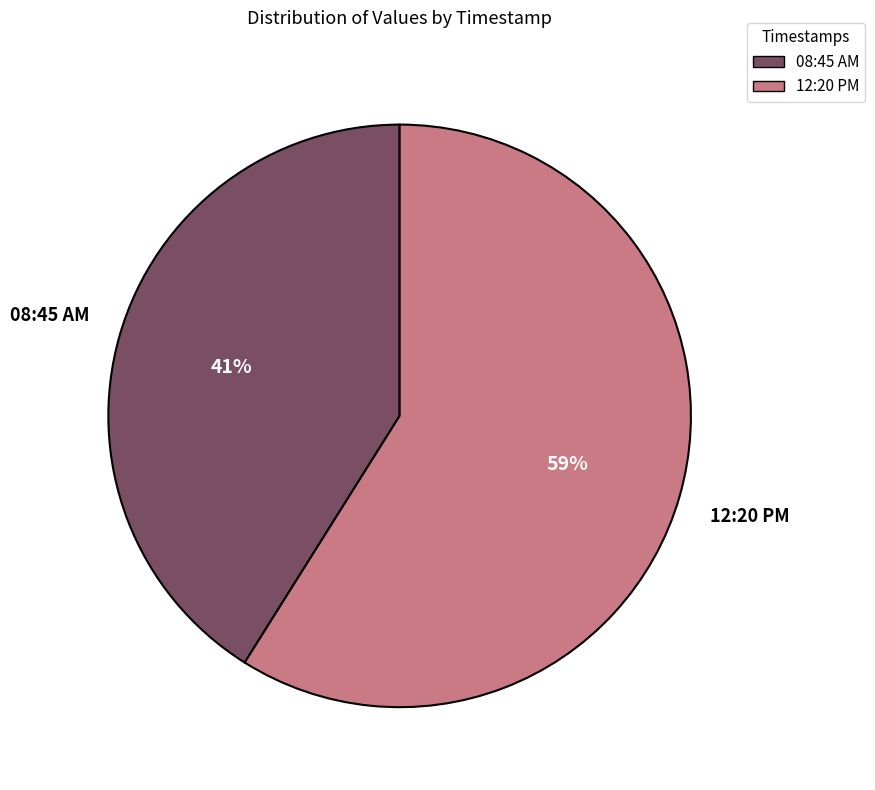

To the nearest percent, what is the difference between the largest and smallest slice percentages?

18%